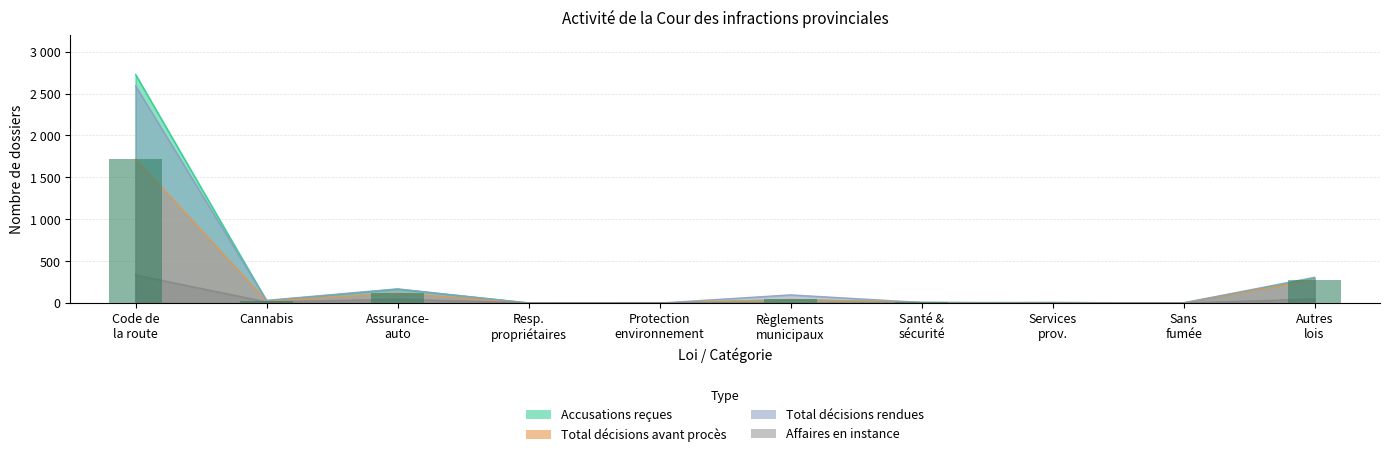

Is the value of Accusations reçues at Cannabis greater than the value of Total décisions rendues at Protection environnement?

Yes